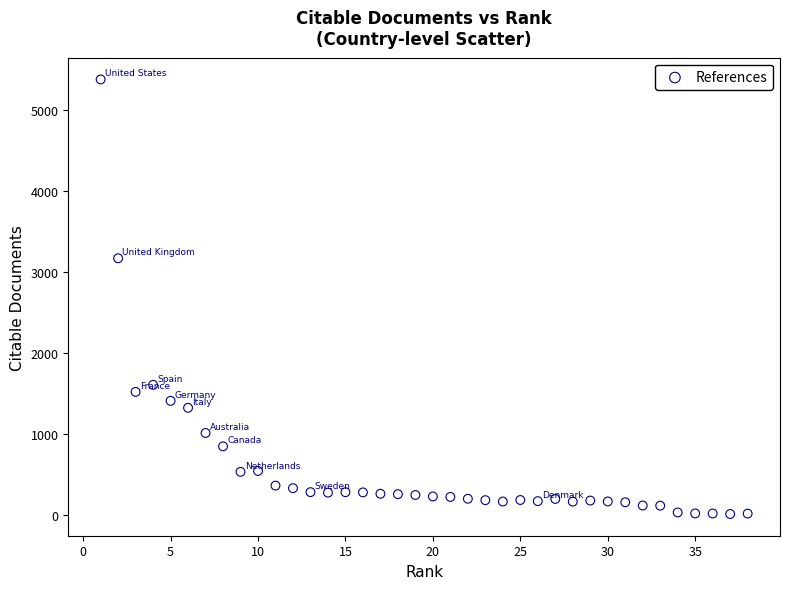

What Y value in the scatter plot is closest to 2692?

3167